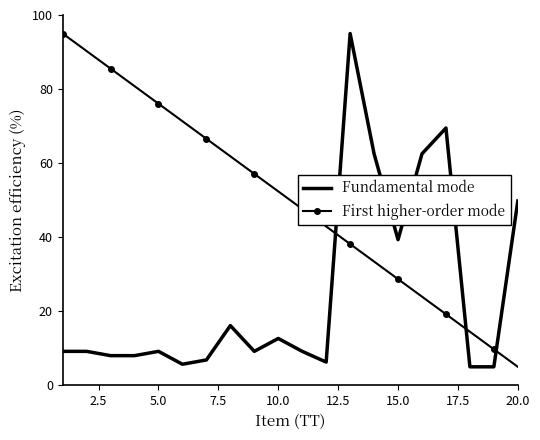

Rank the series by their average value, from highest to lowest.

First higher-order mode, Fundamental mode